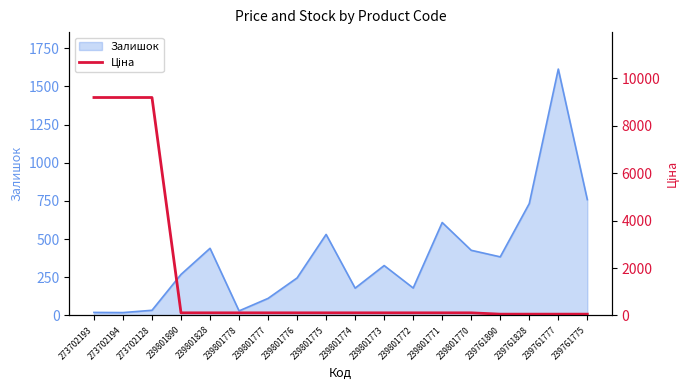

The value of Залишок at 239801775 is 931. True or false?

False